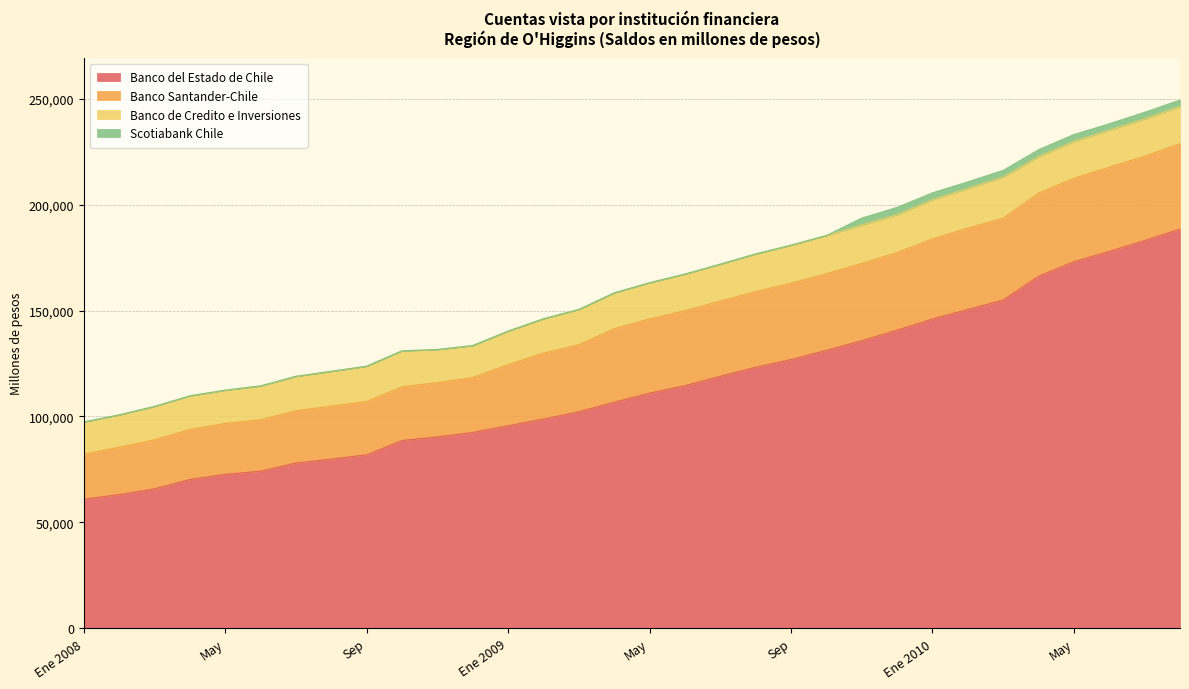

What is the label of the 10th point from the right?

Nov